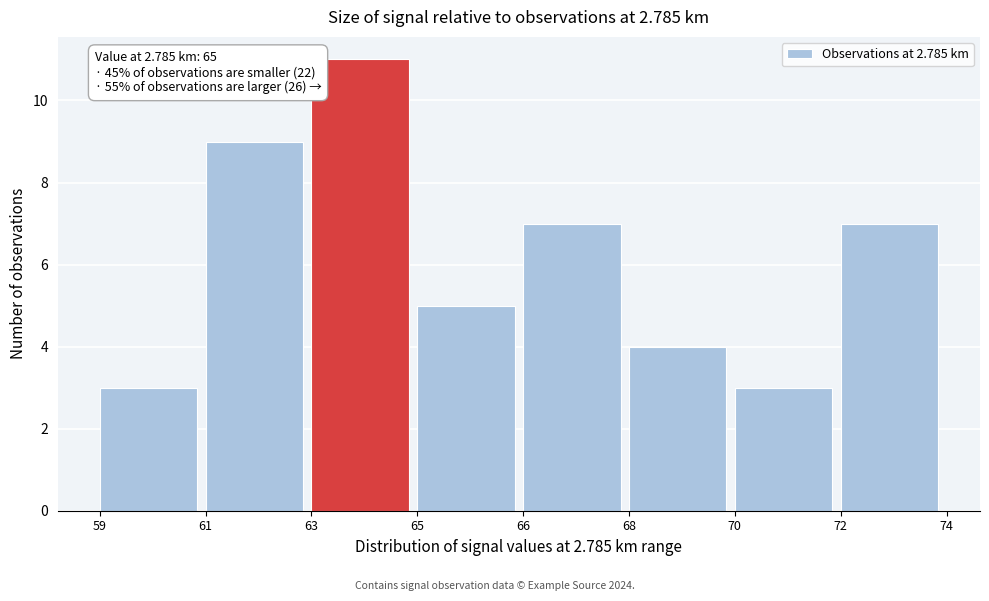

Reading right to left, list all the values displayed in this chart.

72=7	70=3	68=4	66=7	65=5	63=11	61=9	59=3